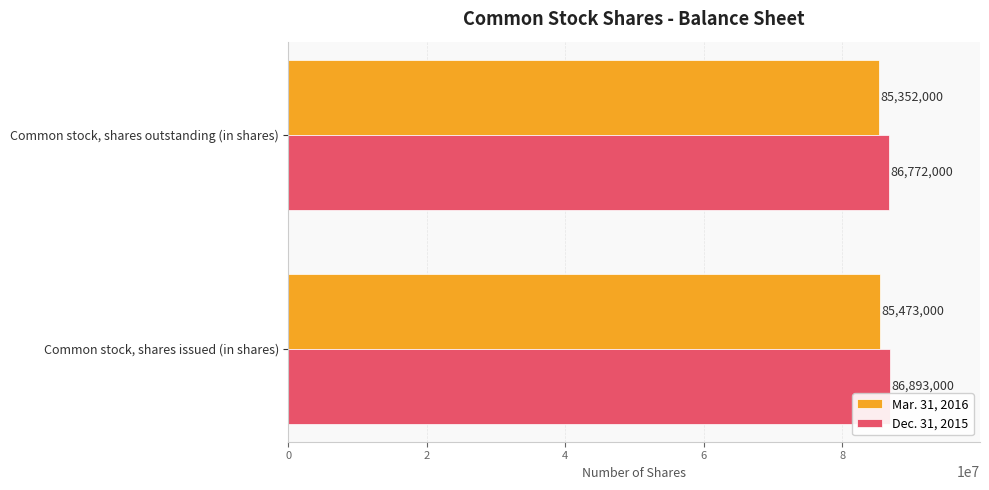

List the series in order of their overall mean, lowest first.

Mar. 31, 2016, Dec. 31, 2015